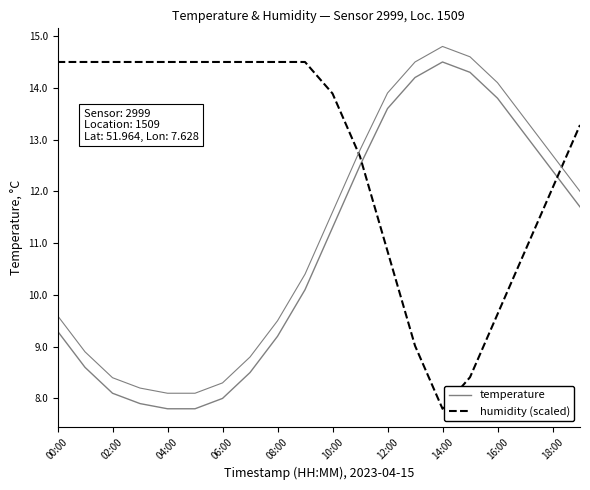

True or false: humidity (scaled) has more than 0 points higher than both neighbors.

False